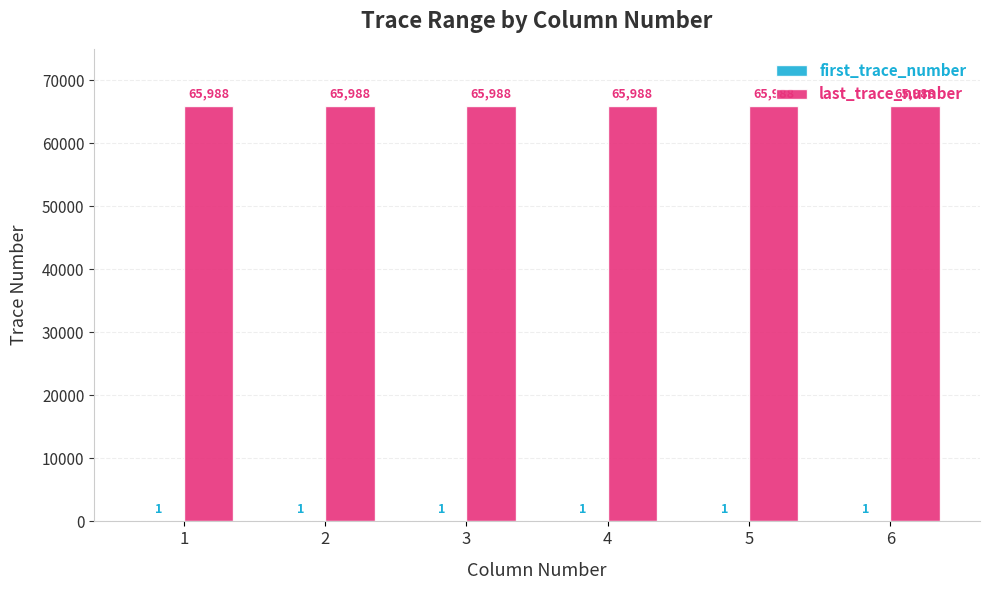

How many distinct data groups are displayed?

2